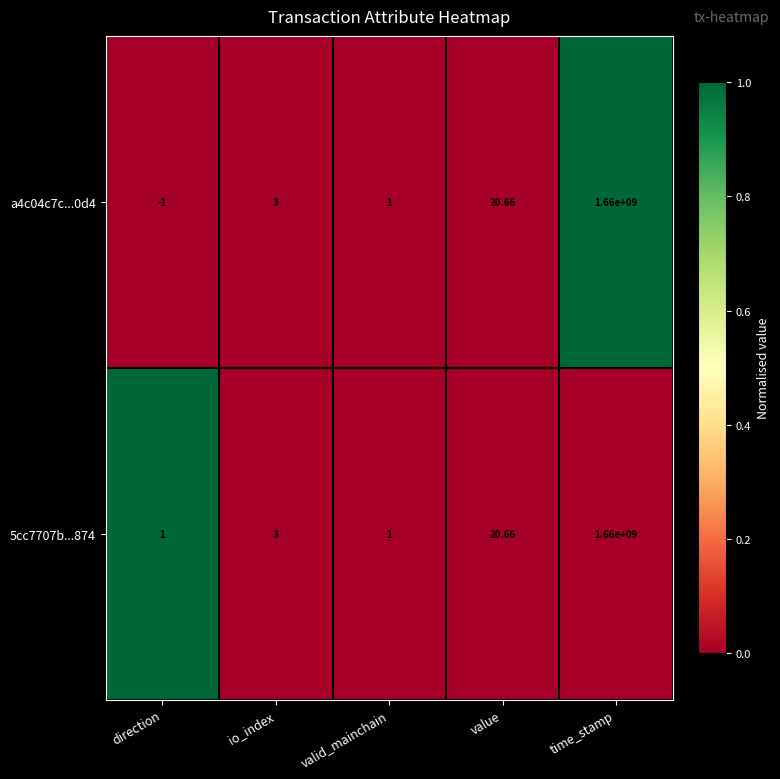

How many series are shown in this chart?

2